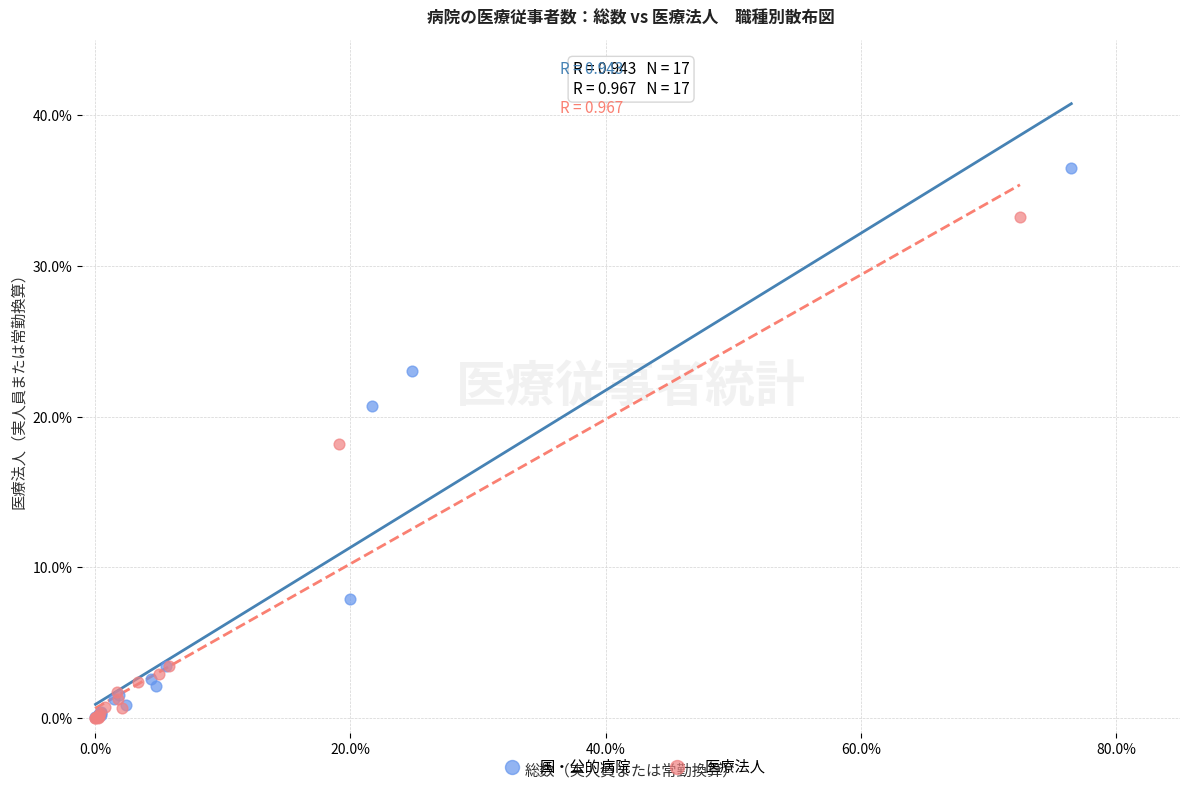

Which series reaches the maximum Y coordinate?

国・公的病院